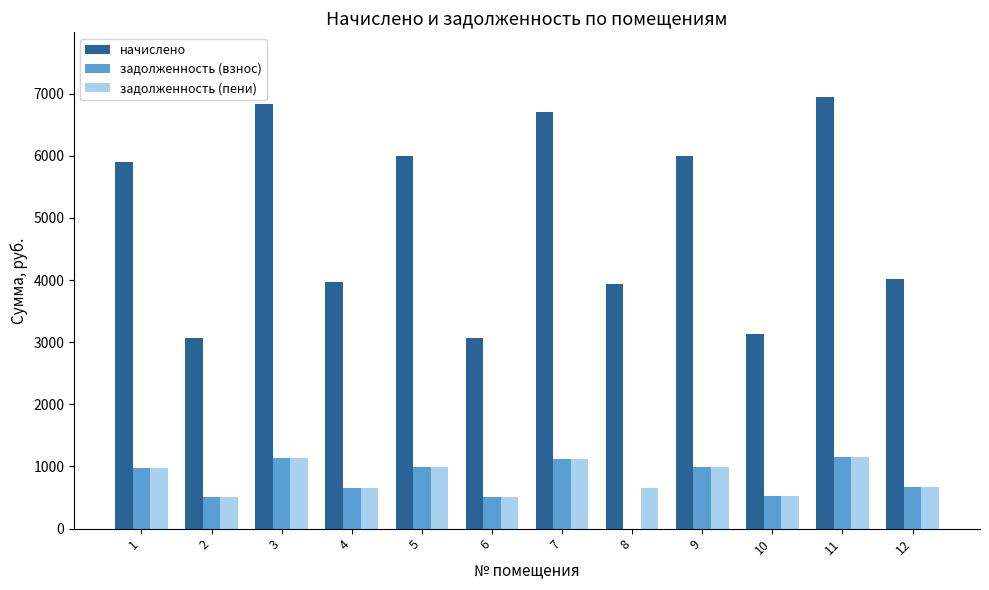

What is the sum of all задолженность (пени) values?

9921.4